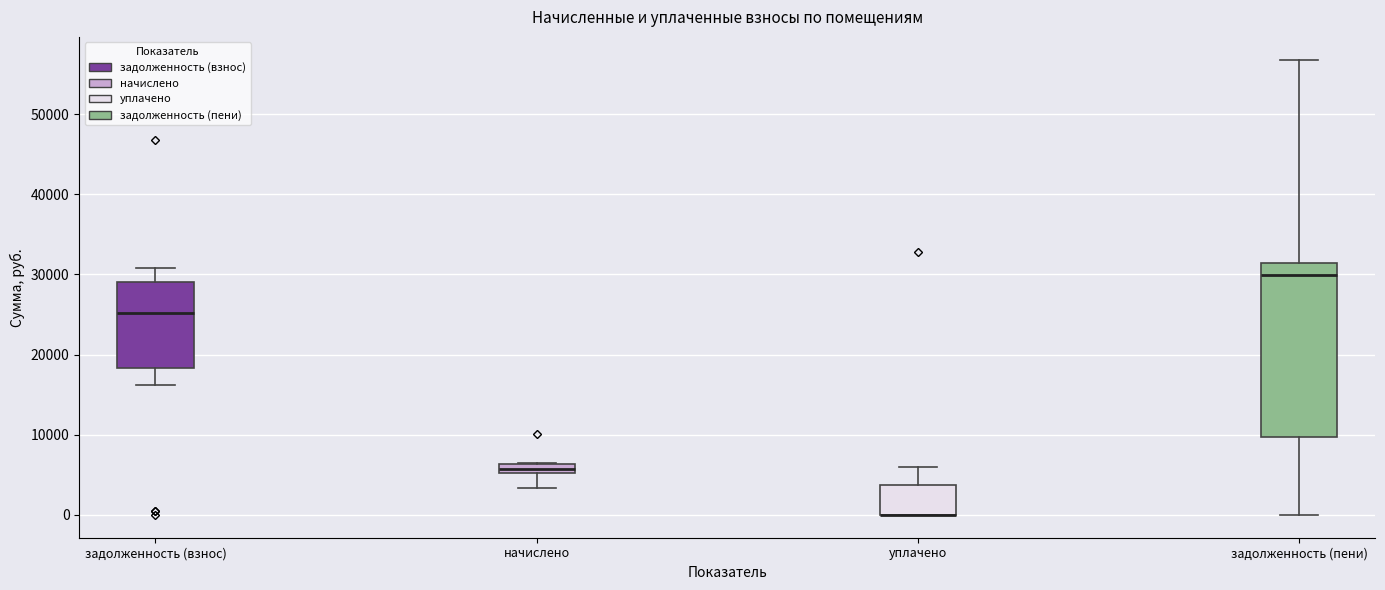

Which box is the tallest, from its lower edge to its upper edge?

задолженность (пени)